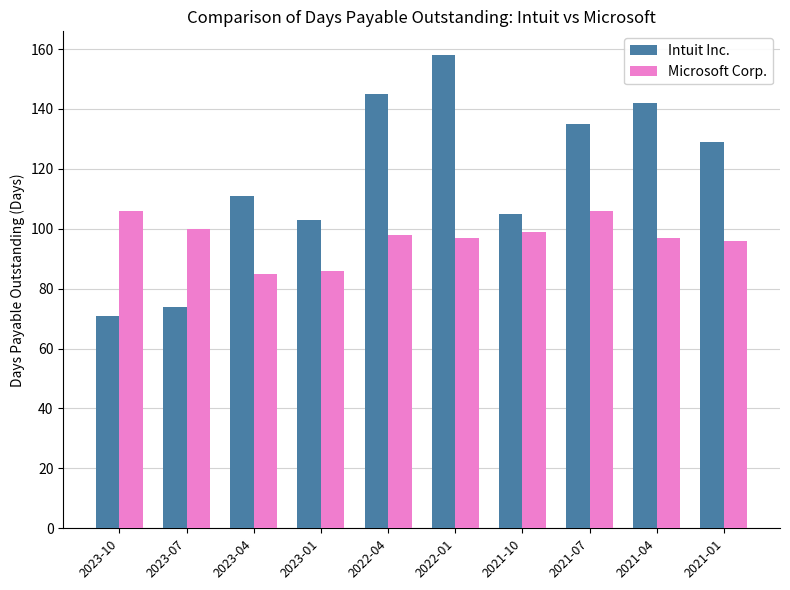

Which series has the widest spread of values?

Intuit Inc.